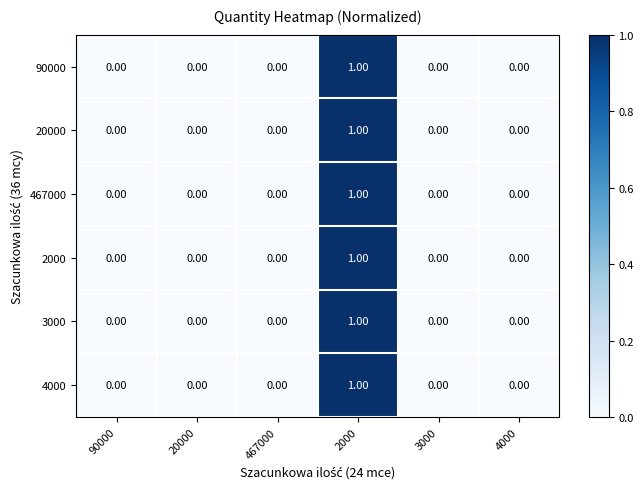

How many data points does each series have?

6